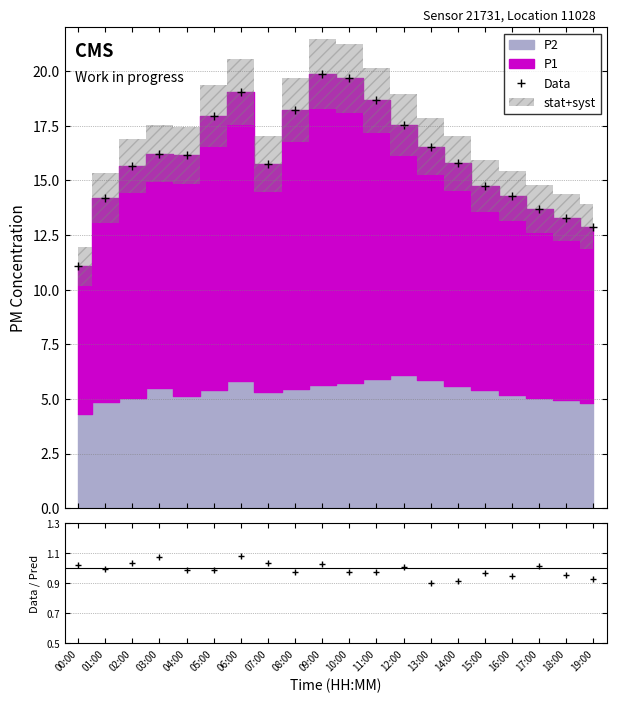

Which category has the lowest value across all series?

00:00